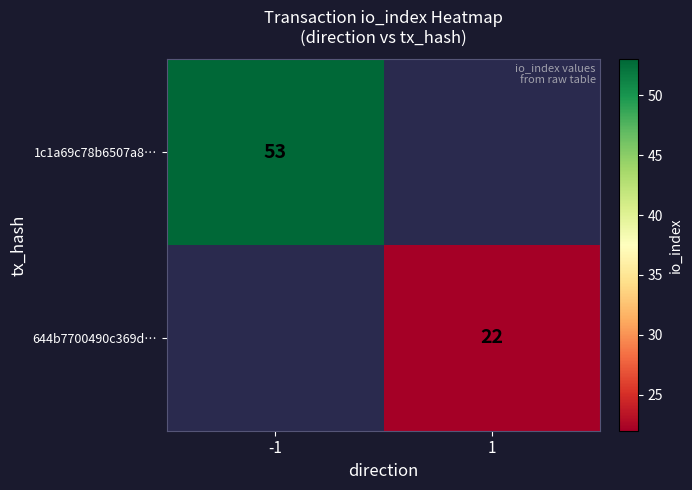

How many categories are shown in the chart?

2